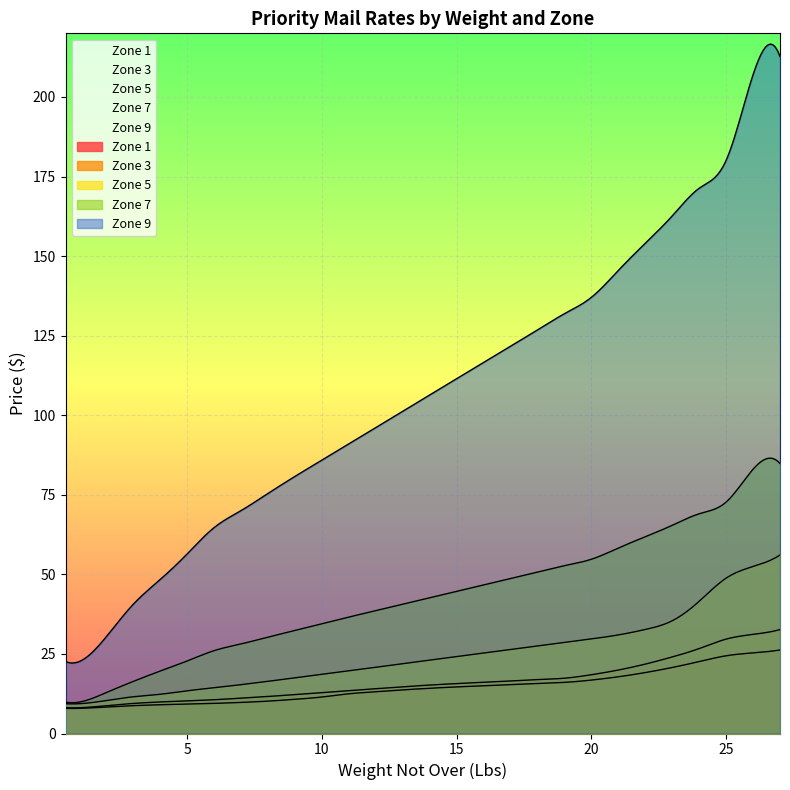

What position from the right is 11?

17